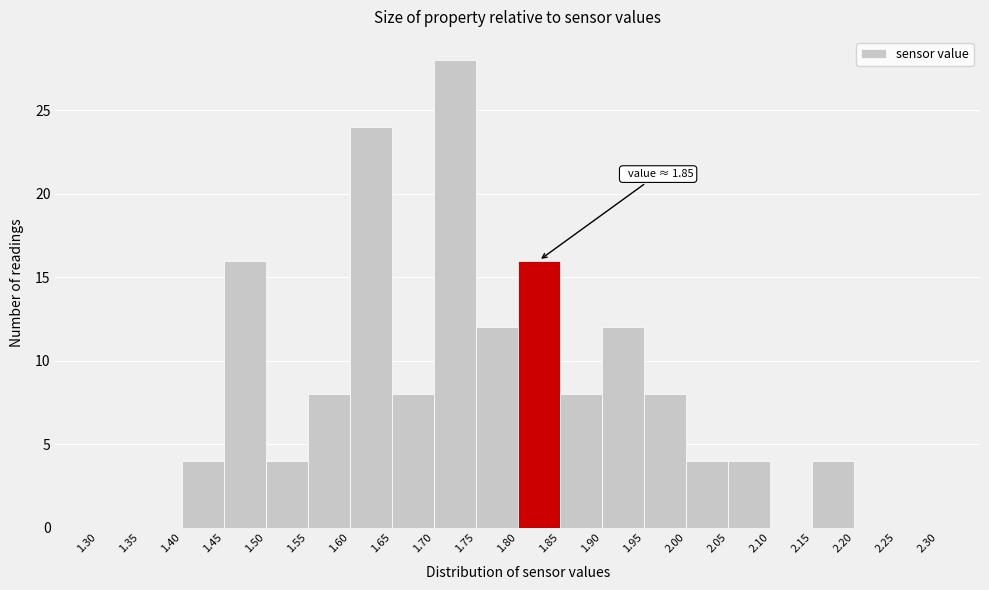

Which range on the x-axis has the tallest bar?

1.70 to 1.75